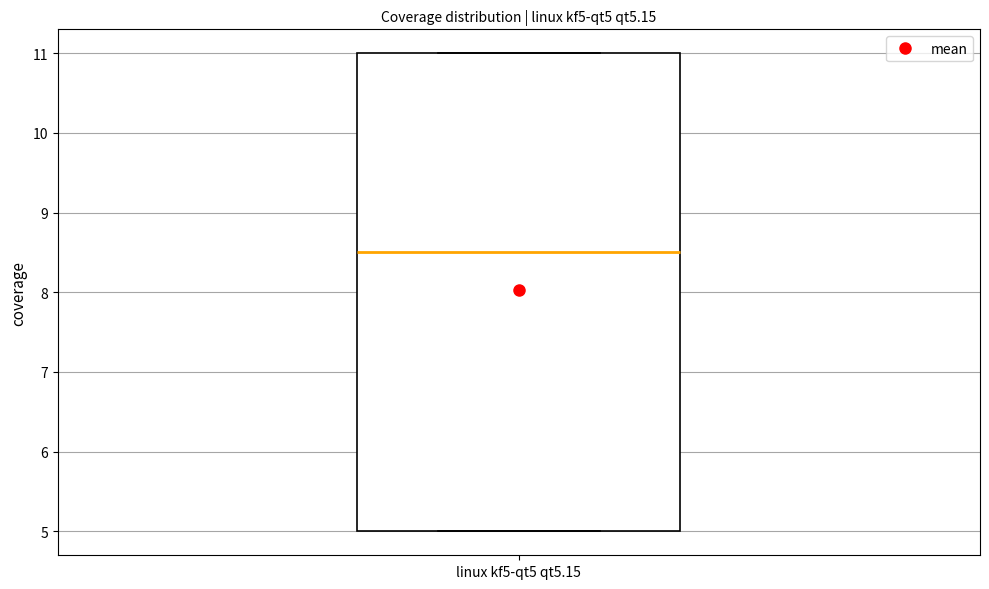

Read this box plot against the y-axis: the position of the median line, the range covered by the box, and the ends of both whiskers. The values are not printed on the chart, so give them approximately, as read against the axis.

median 8.5, box 5.0 to 11.0, whiskers 5.0 to 11.0